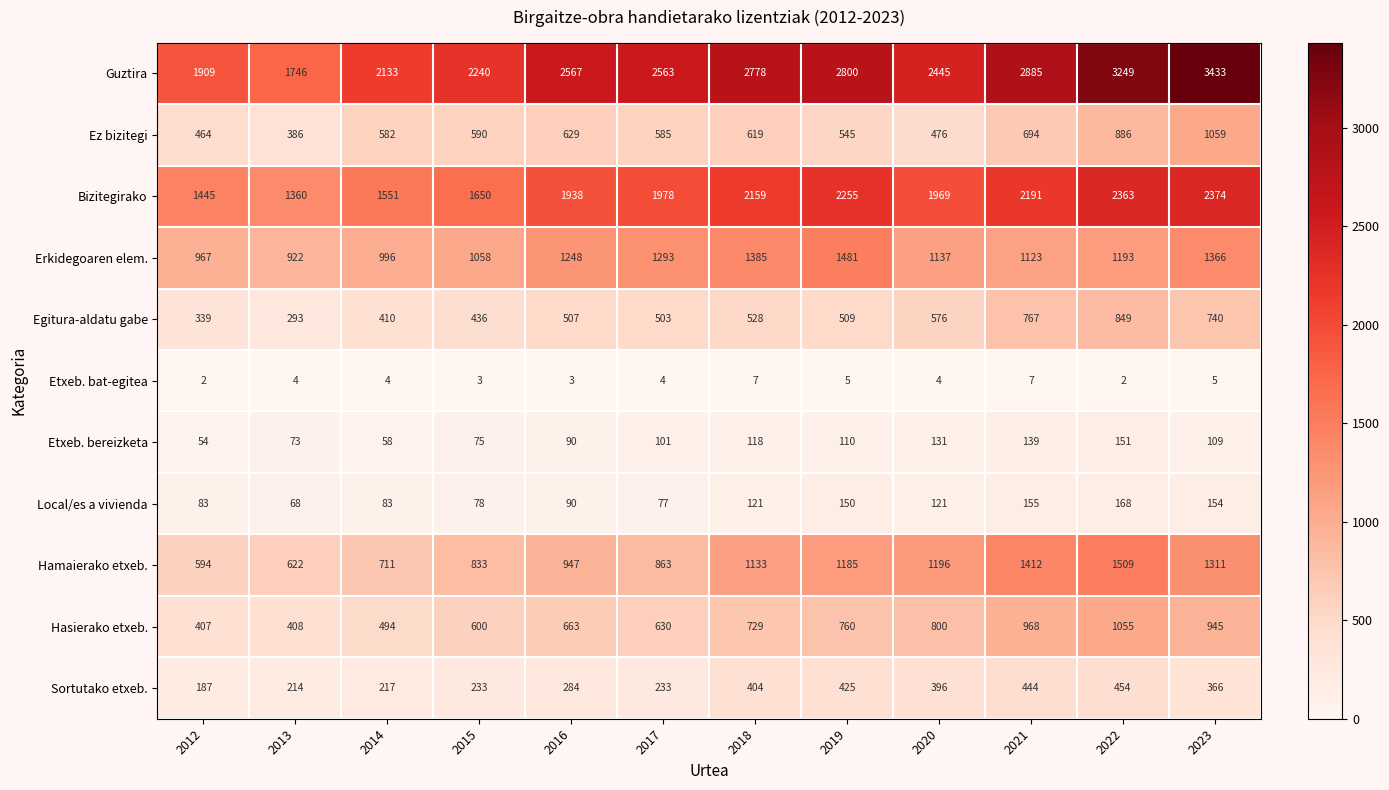

At which category is the sum across all series the highest?

2022